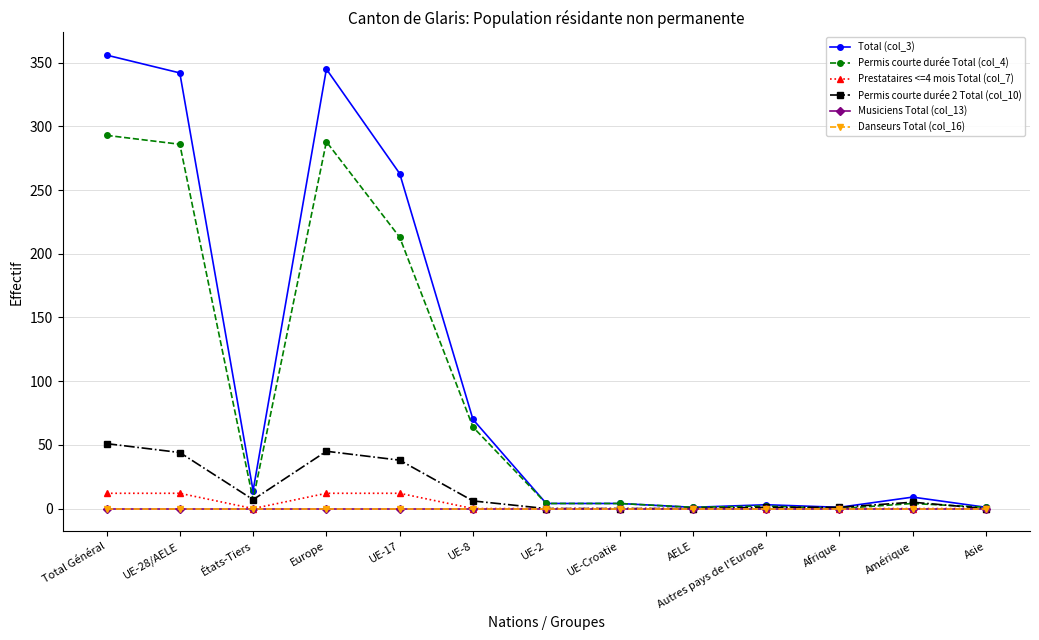

What is the label of the 6th point from the left?

UE-8